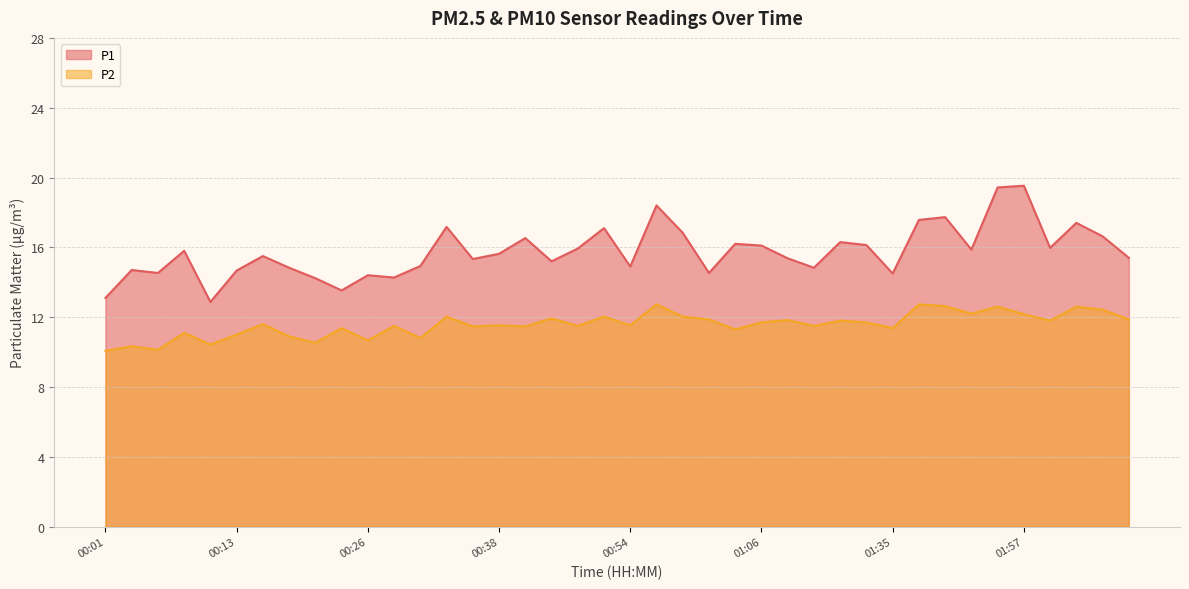

At 00:23, list the series in order from largest to smallest.

P1, P2